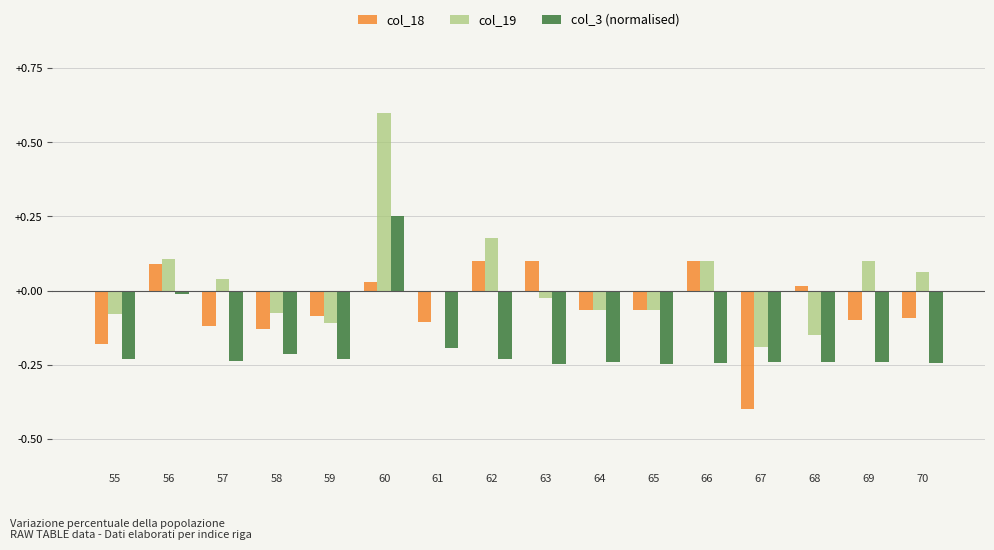

What is the greatest value displayed?

0.6